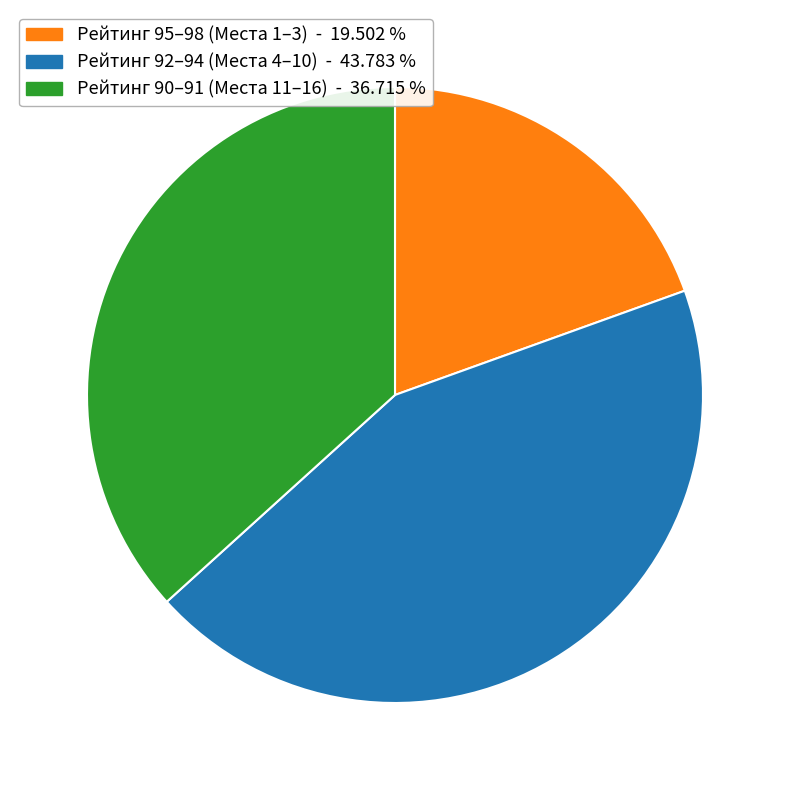

Is there any slice that represents more than half of the pie?

No